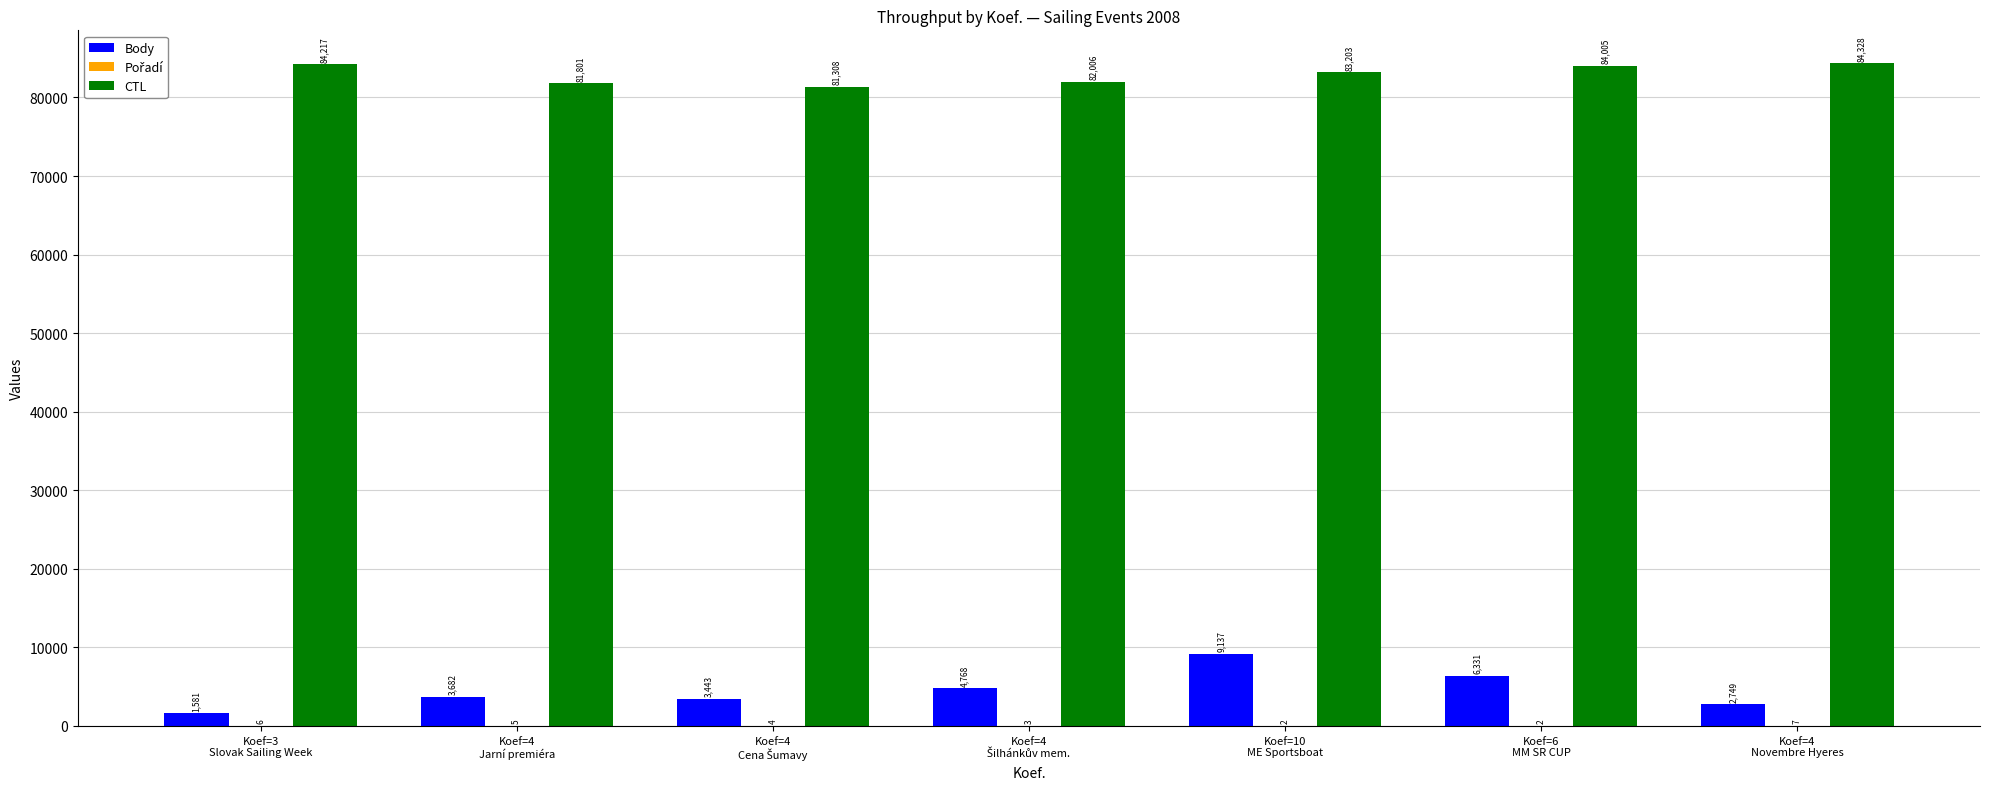

Which series has the largest total across all categories?

CTL